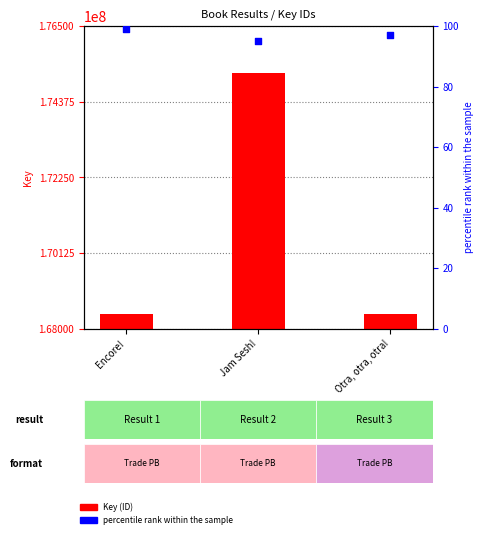

Which series contains the lowest Y value?

percentile rank within the sample